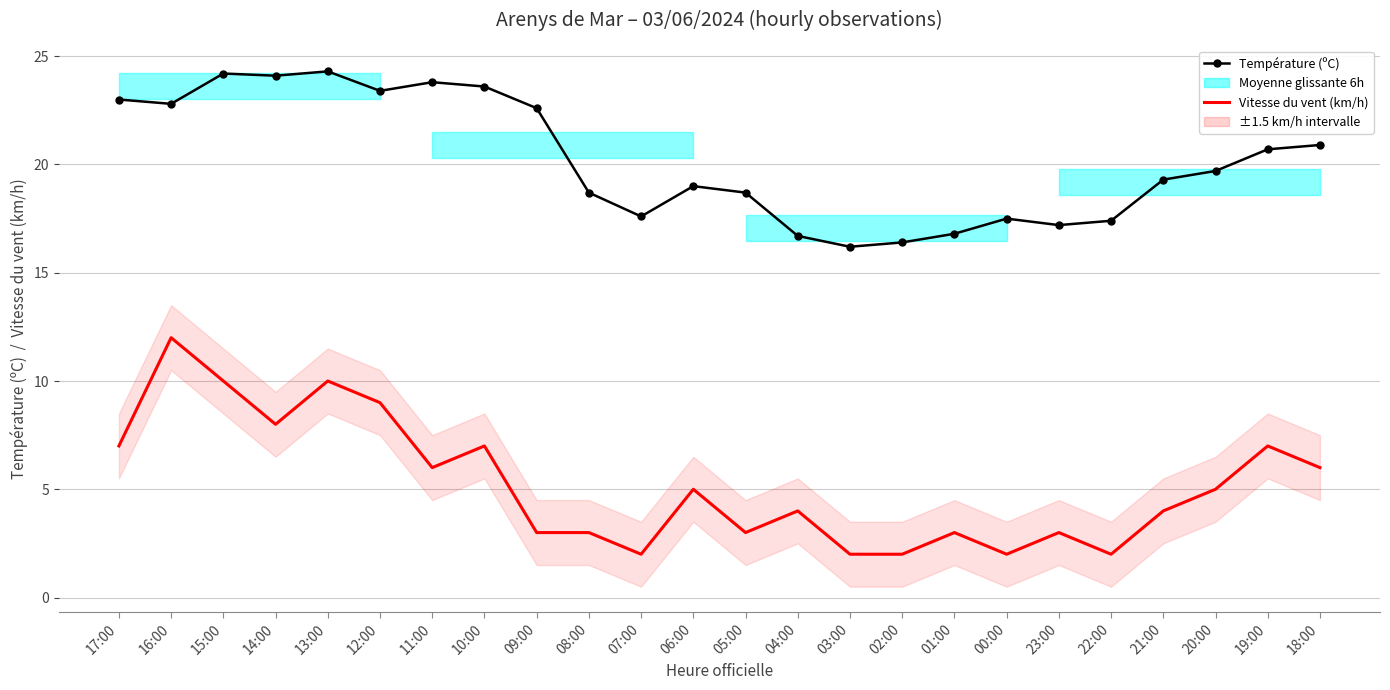

True or false: Vitesse du vent (km/h) and Température (ºC) intersect in this chart.

False